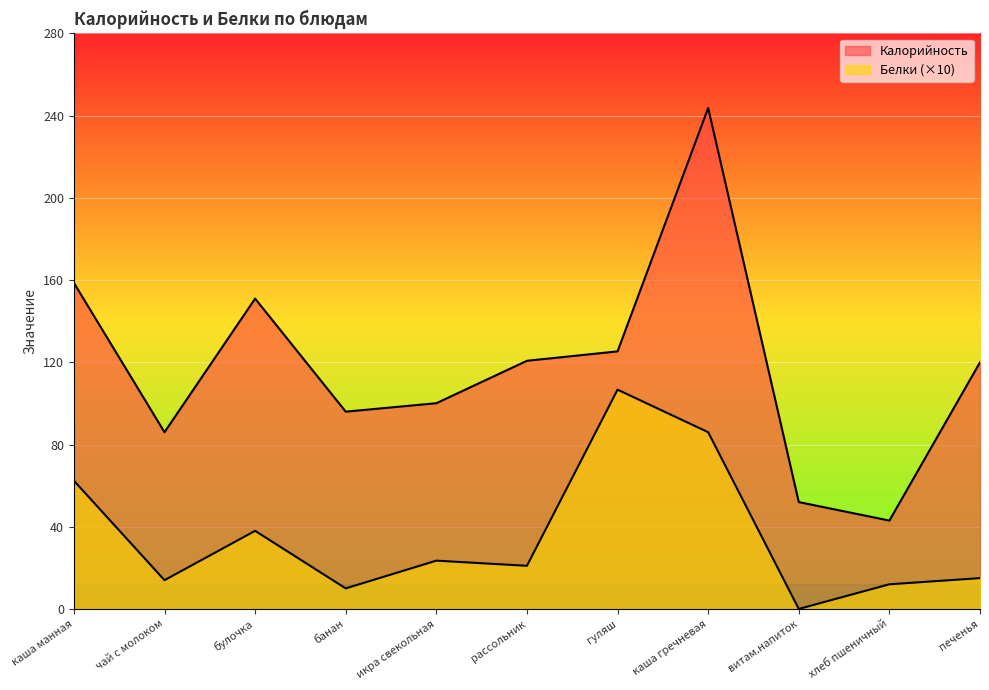

List the series in order of their peak value, lowest first.

Белки, Калорийность